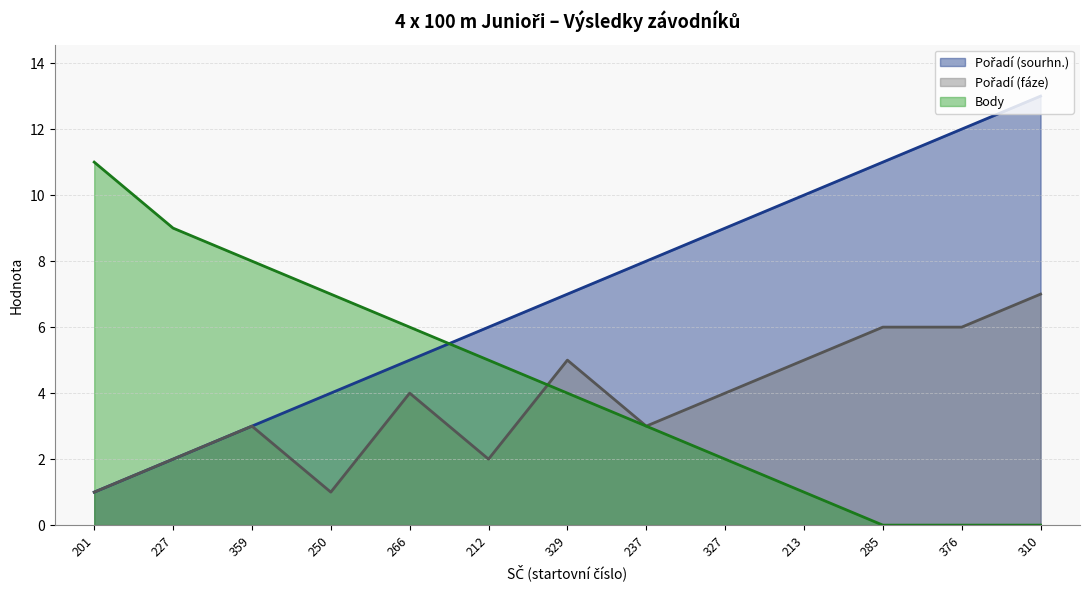

List the series in order of their peak value, highest first.

Pořadí (sourhn.), Body, Pořadí (fáze)